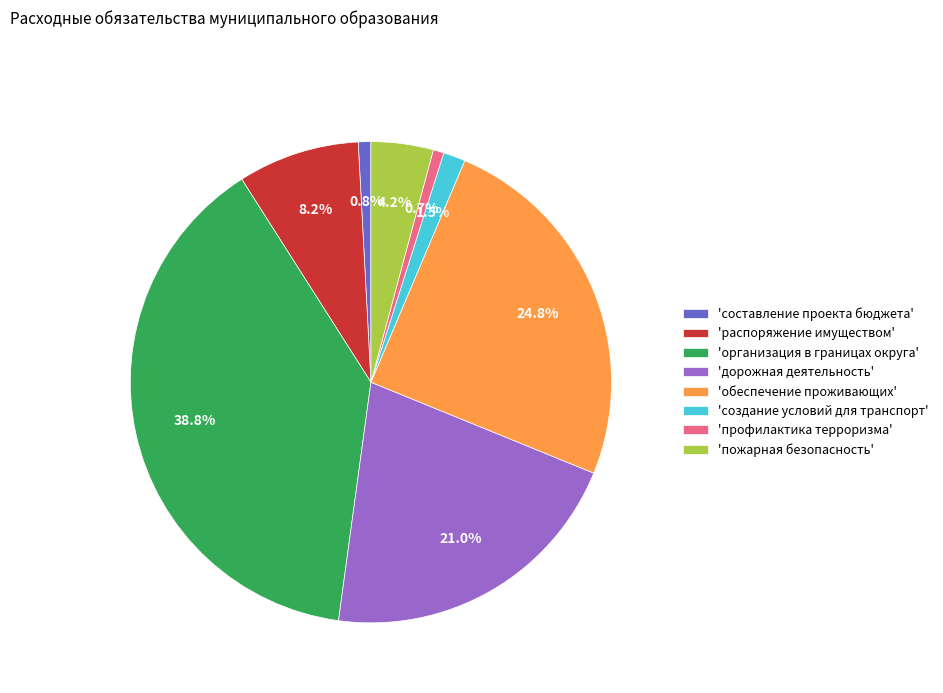

Is there any slice that represents more than half of the pie?

No